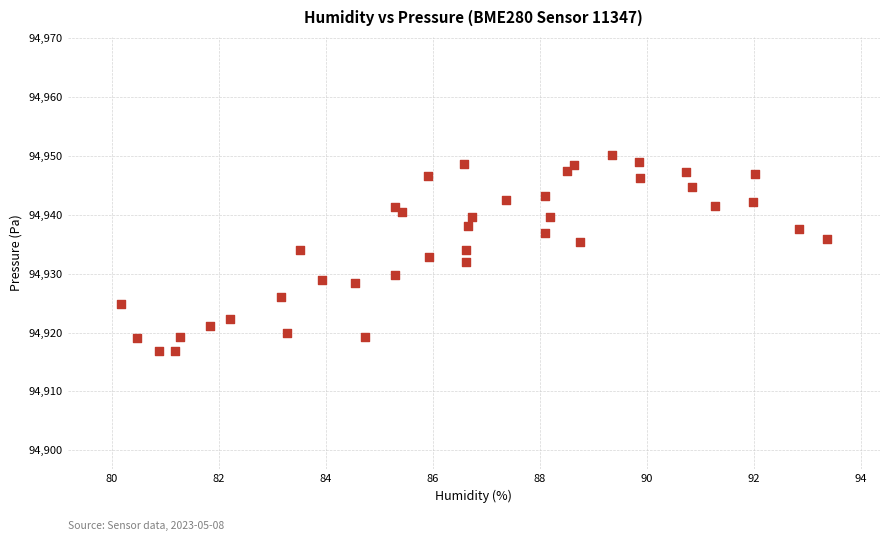

What is the range of Y values (max minus min)?

33.5